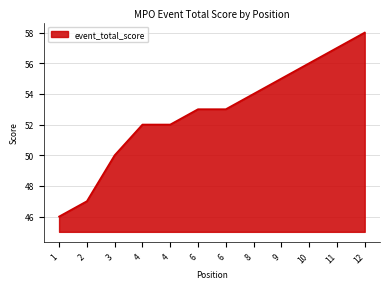

Rank the categories by value from highest to lowest.

12, 11, 10, 9, 8, 6, 6, 4, 4, 3, 2, 1